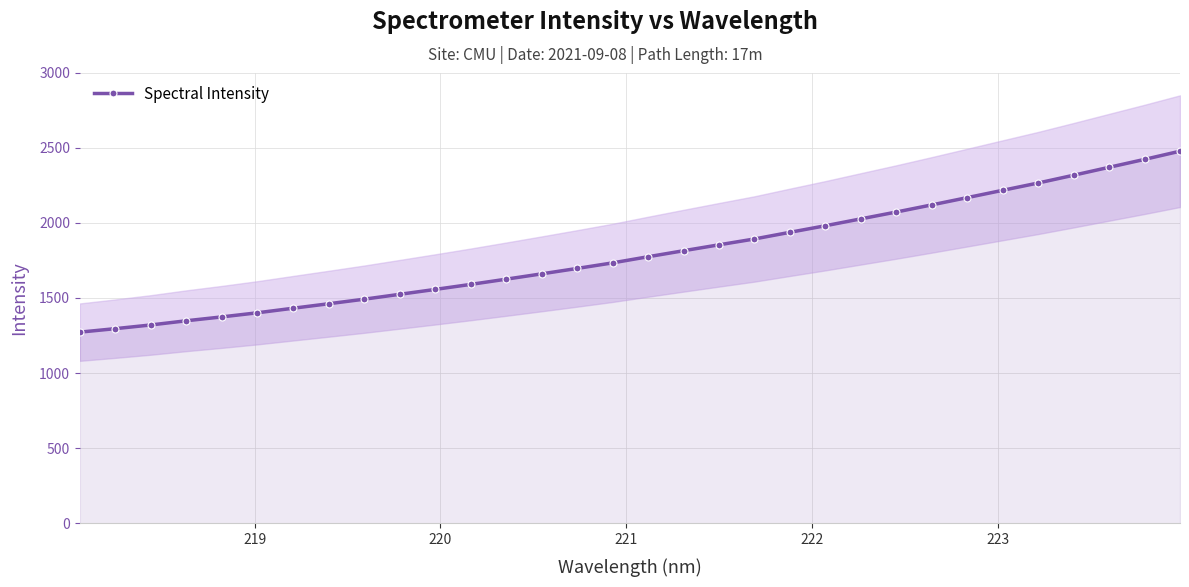

What is the value of the Spectral Intensity point at the 7th from the left?

1431.7